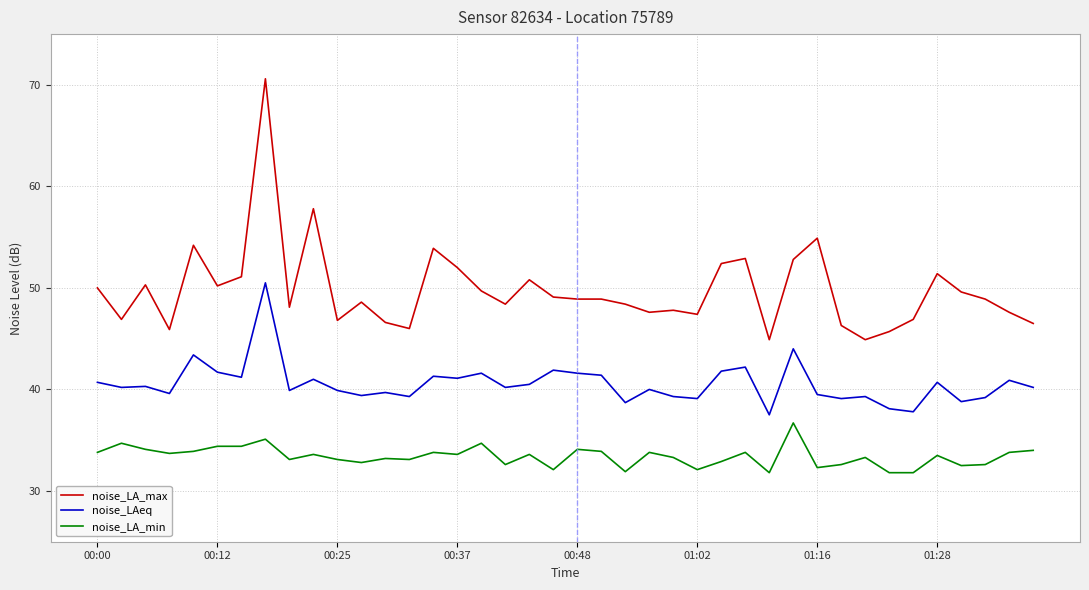

Rank the series by their average value, from highest to lowest.

noise_LA_max, noise_LAeq, noise_LA_min